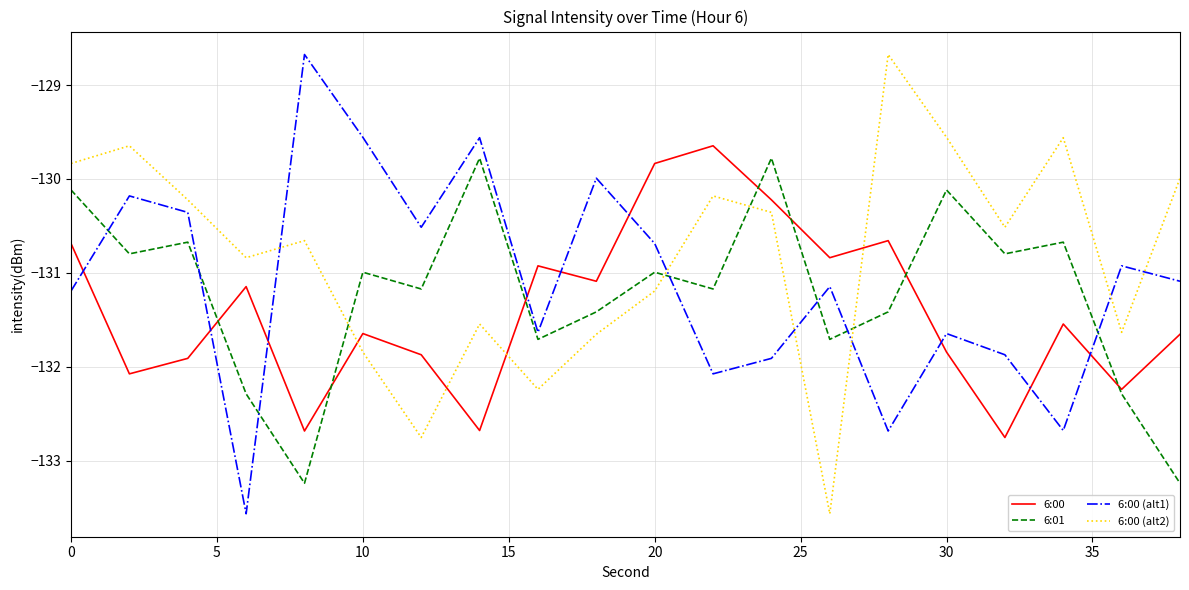

What is the smallest value displayed?

-133.6